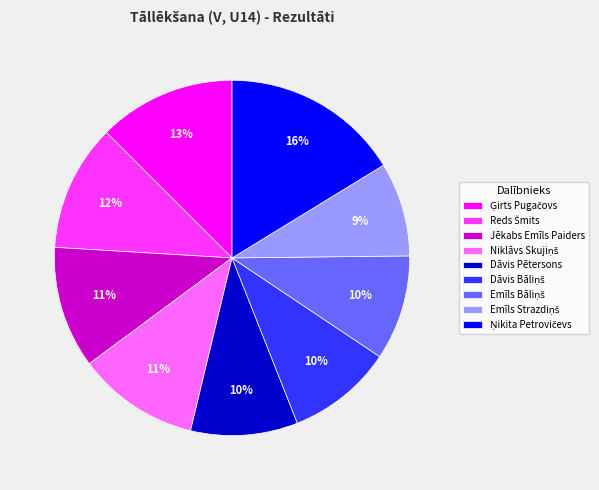

What percentage is the Jēkabs Emīls Paiders slice, to the nearest percent?

11%